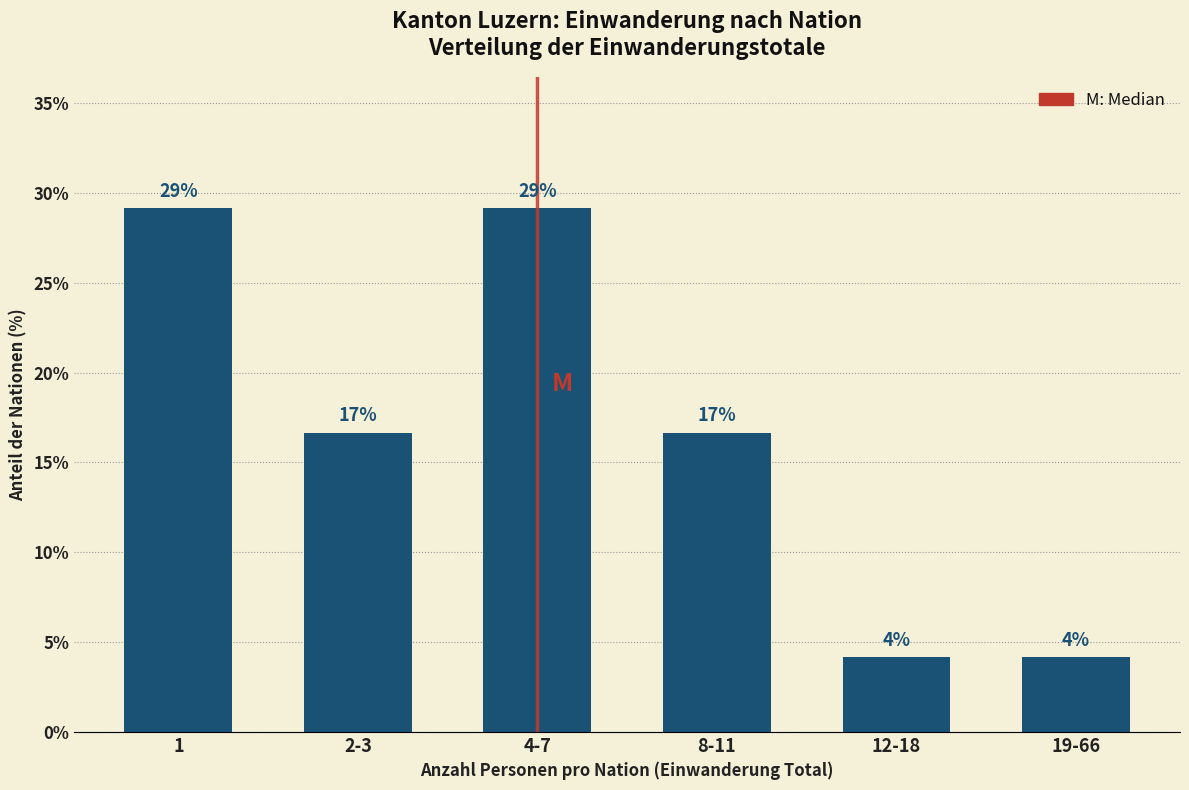

How many bars are there in total?

6